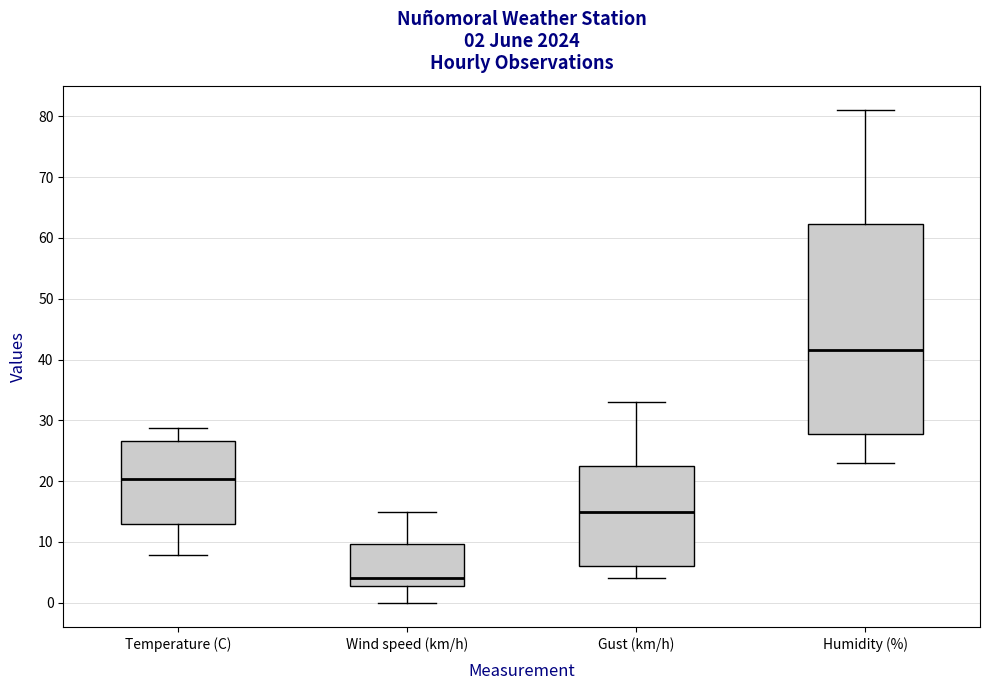

Which box is the tallest, from its lower edge to its upper edge?

Humidity (%)